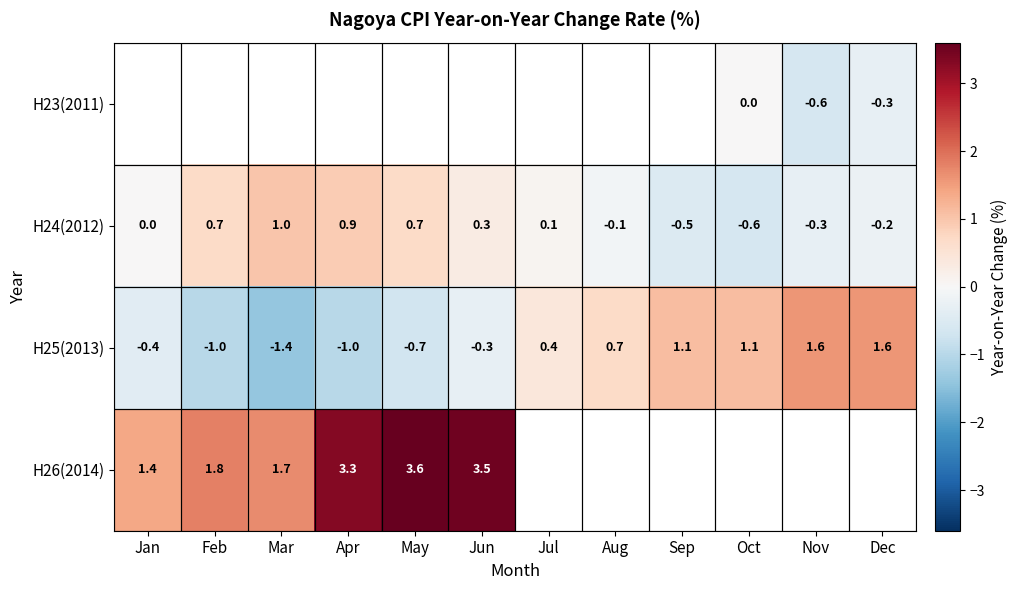

What is the maximum value for H24(2012)?

1.0